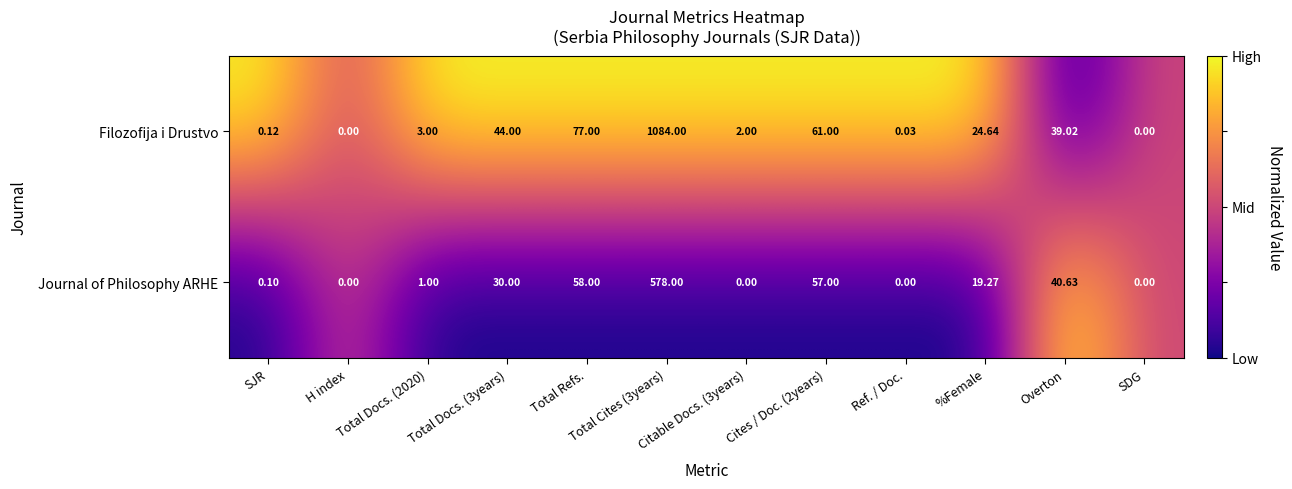

Rank the series at SJR from highest to lowest value.

Filozofija i Drustvo, Journal of Philosophy ARHE